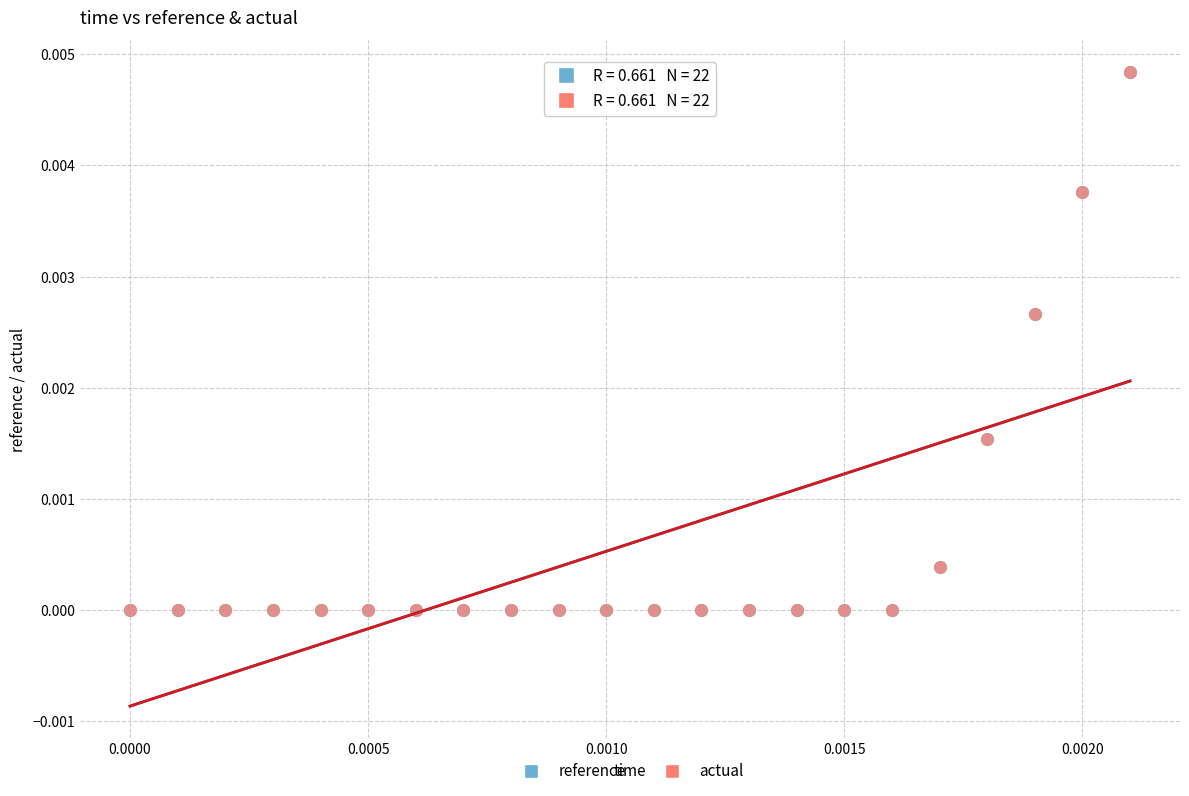

What are all the series names shown in the legend?

reference, actual